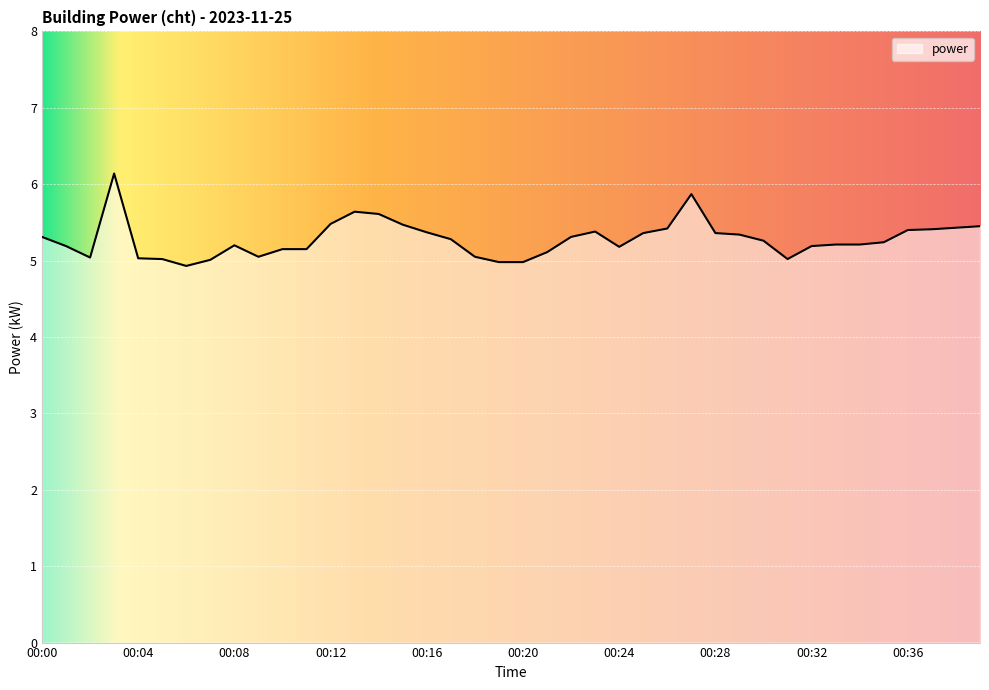

Does the chart have visible grid lines?

Yes